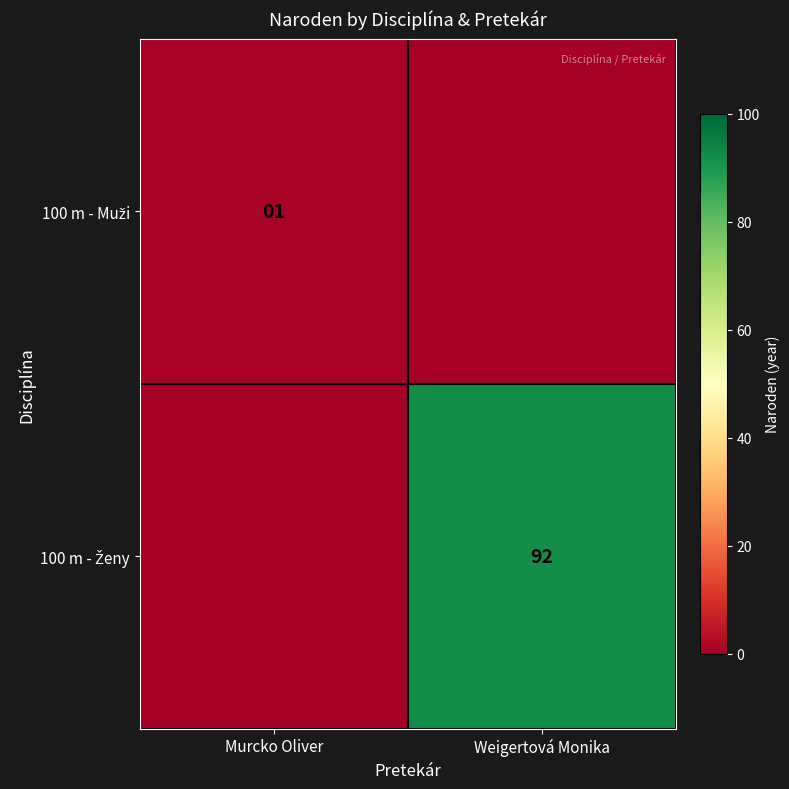

What is the maximum value for 100 m - Muži?

1